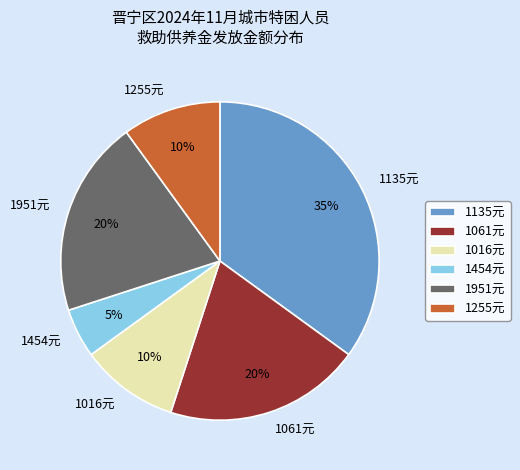

Do 1255元 and 1061元 together represent more than half of the pie?

No